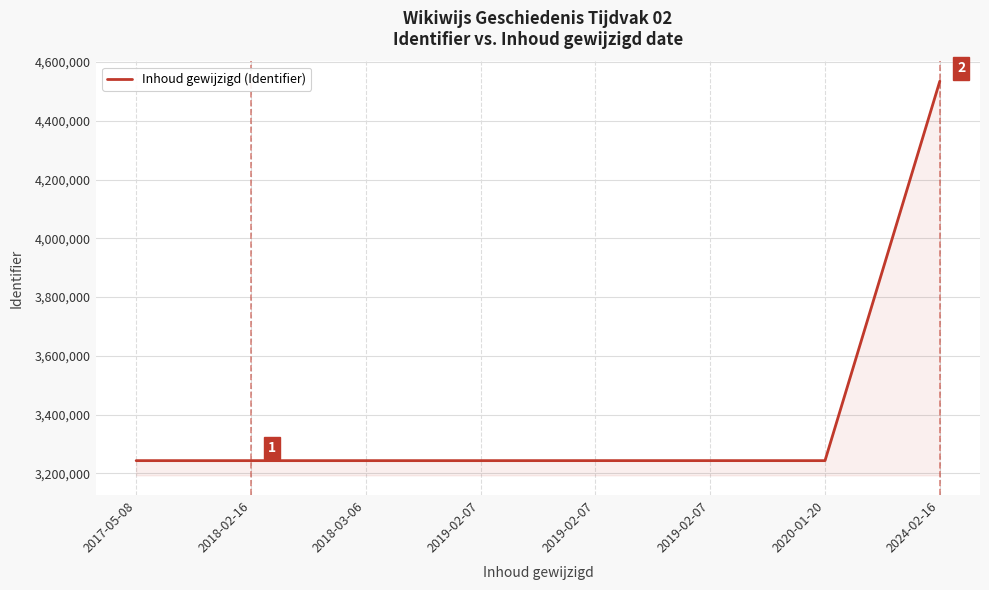

How many lines are shown in the chart?

1